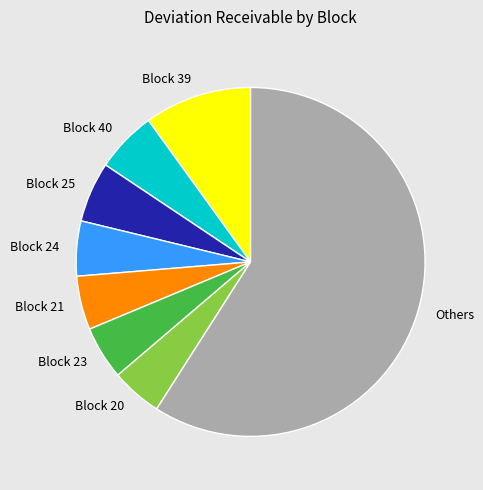

Which category accounts for the majority?

Others